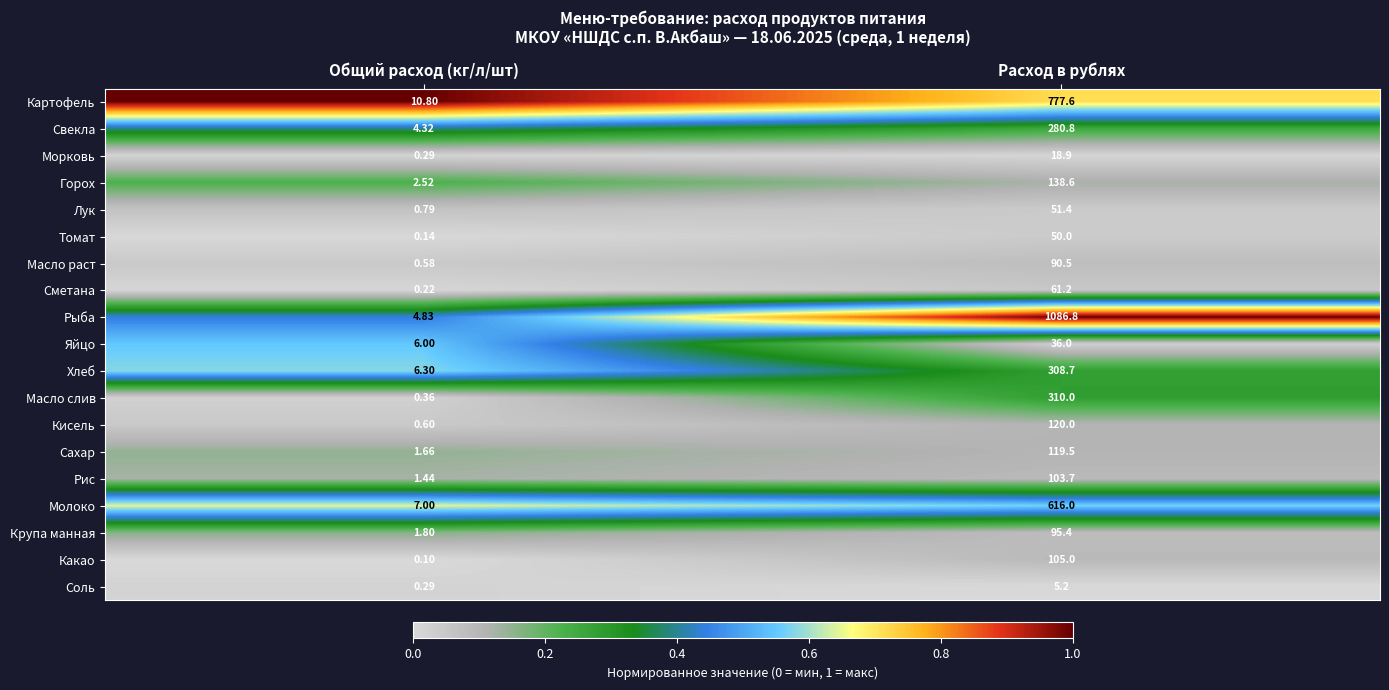

At which label is Морковь closest to 9?

Общий расход (кг/л/шт)